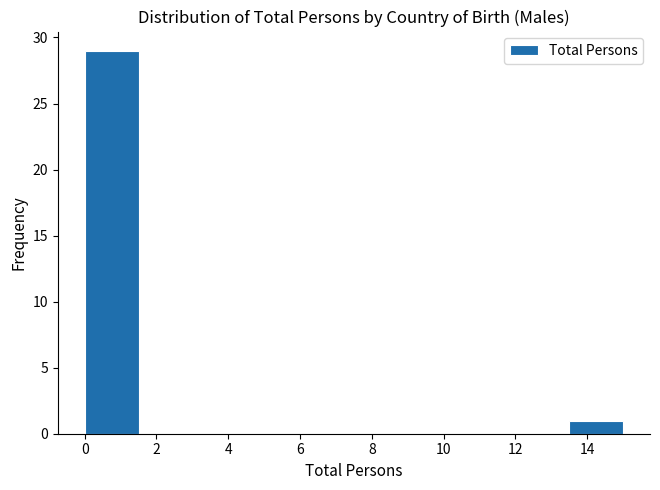

Reading left to right, transcribe this chart: for each bar, give the range it covers on the x-axis and its height. Neither the bar edges nor the heights are printed on the chart, so give them approximately, as read against the axes.

0.0 to 1.5: 29
1.5 to 3.0: 0
3.0 to 4.5: 0
4.5 to 6.0: 0
6.0 to 7.5: 0
7.5 to 9.0: 0
9.0 to 10.5: 0
10.5 to 12.0: 0
12.0 to 13.5: 0
13.5 to 15.0: 1